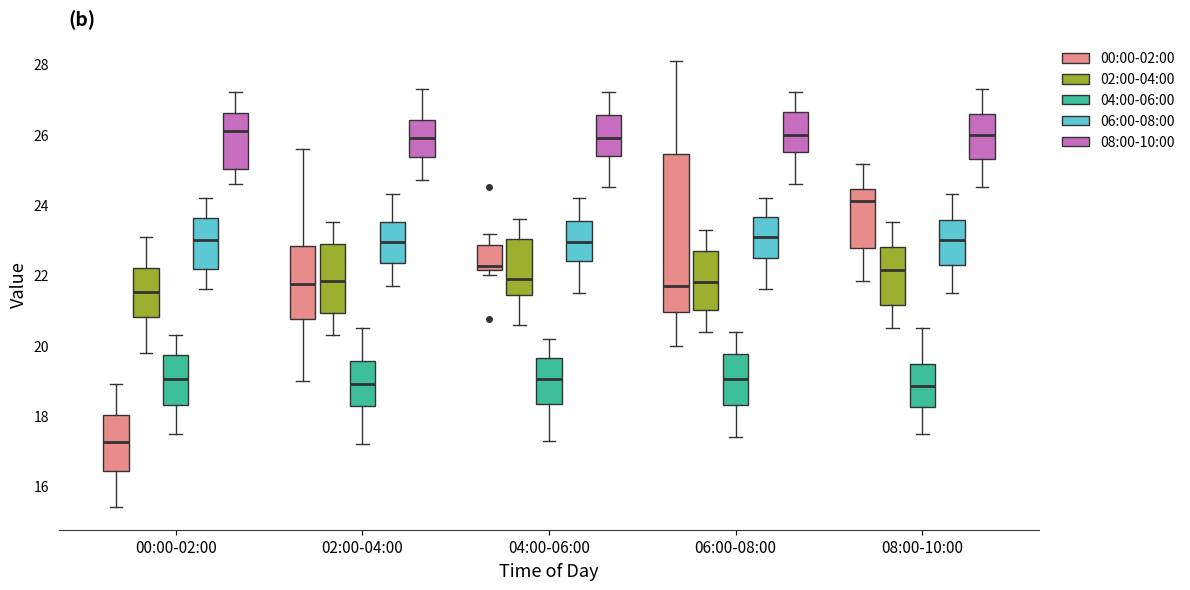

Reading left to right, read every box against the y-axis: the position of its median line, the range the box covers, and the ends of its whiskers. The values are not printed on the chart, so give them approximately, as read against the axis.

00:00-02:00 (00:00-02:00): median 17.2, box 16.4 to 18.0, whiskers 15.4 to 19.0
00:00-02:00 (02:00-04:00): median 21.6, box 20.8 to 22.2, whiskers 19.8 to 23.2
00:00-02:00 (04:00-06:00): median 19.0, box 18.4 to 19.8, whiskers 17.6 to 20.4
00:00-02:00 (06:00-08:00): median 23.0, box 22.2 to 23.6, whiskers 21.6 to 24.2
00:00-02:00 (08:00-10:00): median 26.2, box 25.0 to 26.6, whiskers 24.6 to 27.2
02:00-04:00 (00:00-02:00): median 21.8, box 20.8 to 22.8, whiskers 19.0 to 25.6
02:00-04:00 (02:00-04:00): median 21.8, box 21.0 to 23.0, whiskers 20.4 to 23.6
02:00-04:00 (04:00-06:00): median 19.0, box 18.2 to 19.6, whiskers 17.2 to 20.6
02:00-04:00 (06:00-08:00): median 23.0, box 22.4 to 23.6, whiskers 21.8 to 24.4
02:00-04:00 (08:00-10:00): median 26.0, box 25.4 to 26.4, whiskers 24.8 to 27.4
04:00-06:00 (00:00-02:00): median 22.2 (just above the box's lower edge), box 22.2 to 22.8, whiskers 22.0 to 23.2
04:00-06:00 (02:00-04:00): median 22.0, box 21.4 to 23.0, whiskers 20.6 to 23.6
04:00-06:00 (04:00-06:00): median 19.0, box 18.4 to 19.6, whiskers 17.4 to 20.2
04:00-06:00 (06:00-08:00): median 23.0, box 22.4 to 23.6, whiskers 21.6 to 24.2
04:00-06:00 (08:00-10:00): median 26.0, box 25.4 to 26.6, whiskers 24.6 to 27.2
06:00-08:00 (00:00-02:00): median 21.8, box 21.0 to 25.4, whiskers 20.0 to 28.0
06:00-08:00 (02:00-04:00): median 21.8, box 21.0 to 22.8, whiskers 20.4 to 23.4
06:00-08:00 (04:00-06:00): median 19.0, box 18.4 to 19.8, whiskers 17.4 to 20.4
06:00-08:00 (06:00-08:00): median 23.2, box 22.6 to 23.6, whiskers 21.6 to 24.2
06:00-08:00 (08:00-10:00): median 26.0, box 25.6 to 26.6, whiskers 24.6 to 27.2
08:00-10:00 (00:00-02:00): median 24.2, box 22.8 to 24.4, whiskers 21.8 to 25.2
08:00-10:00 (02:00-04:00): median 22.2, box 21.2 to 22.8, whiskers 20.6 to 23.6
08:00-10:00 (04:00-06:00): median 18.8, box 18.2 to 19.4, whiskers 17.6 to 20.6
08:00-10:00 (06:00-08:00): median 23.0, box 22.4 to 23.6, whiskers 21.6 to 24.4
08:00-10:00 (08:00-10:00): median 26.0, box 25.4 to 26.6, whiskers 24.6 to 27.4